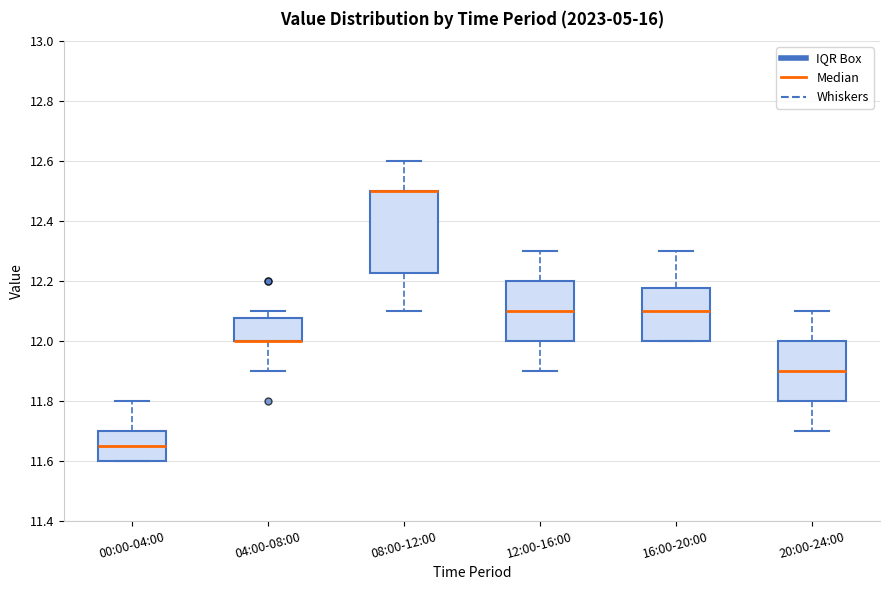

Where is the upper edge of the box for 08:00-12:00 on the y-axis? The values are not printed on the chart, so give them approximately, as read against the axis.

12.50